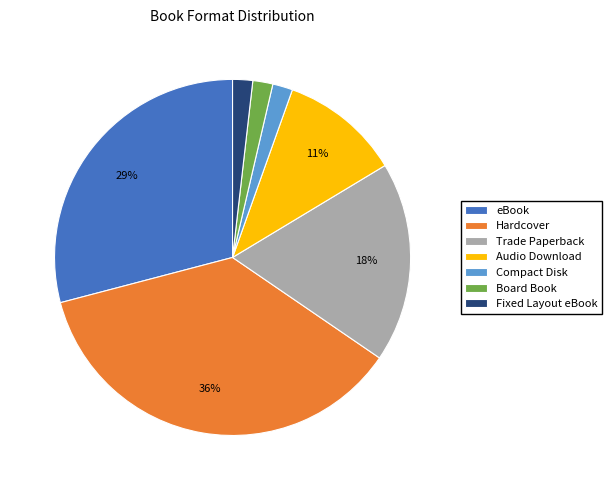

What is the largest slice in the pie chart?

Hardcover